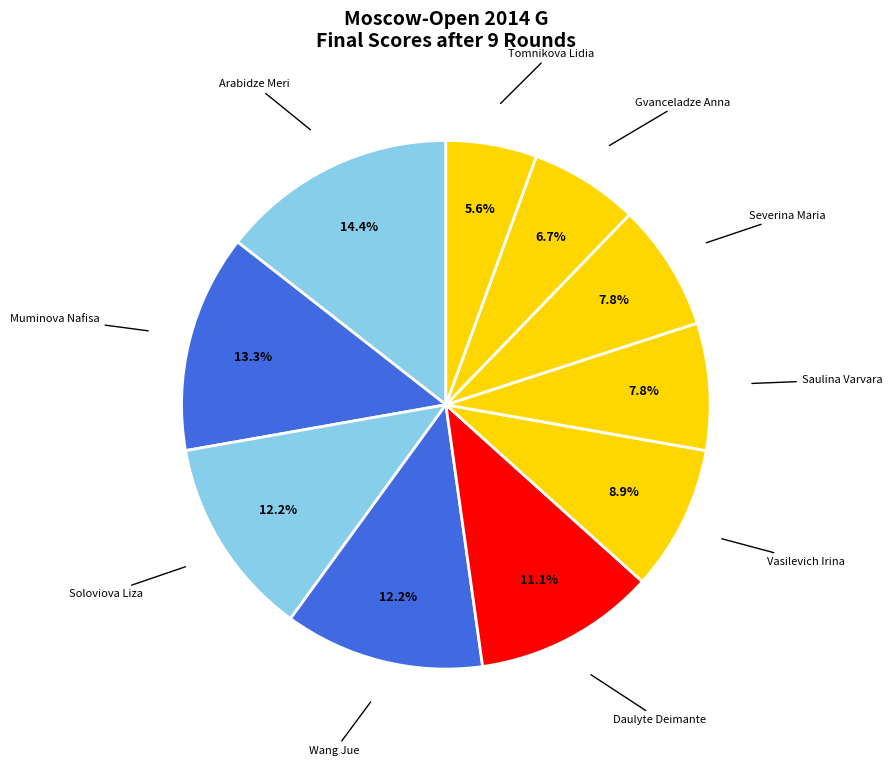

How many segments does this pie chart have?

10